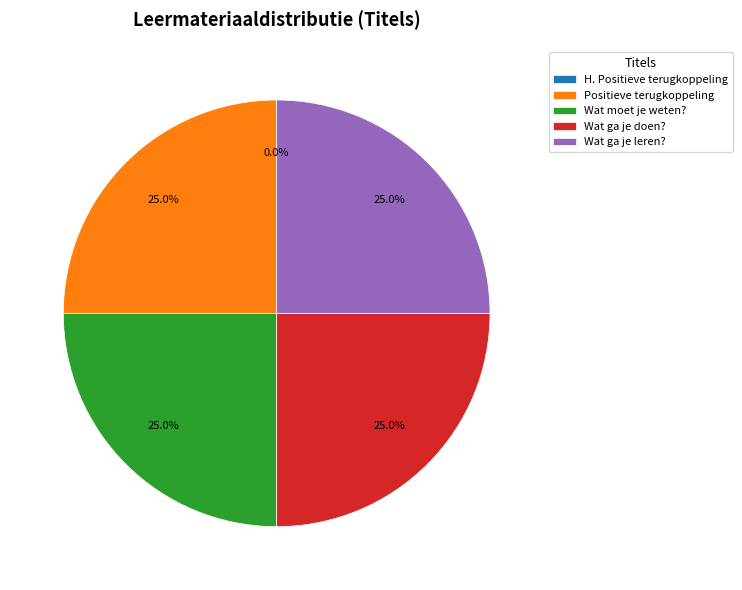

Approximately how many times larger is the value at Wat moet je weten? compared to Wat ga je leren??

1.0